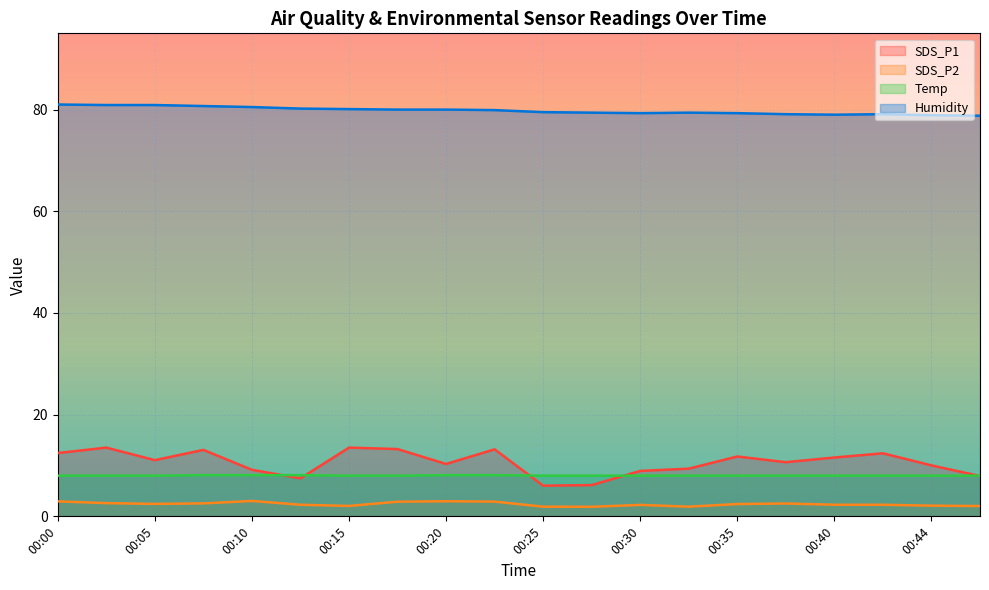

Which has a higher value, 00:17 or 00:13?

00:17